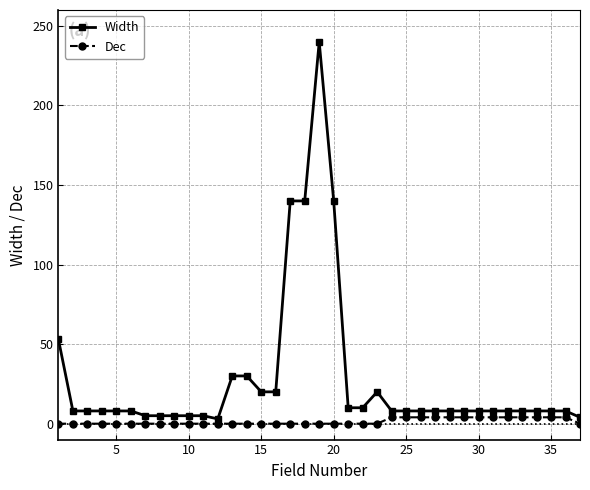

Which series has the widest spread of values?

Width